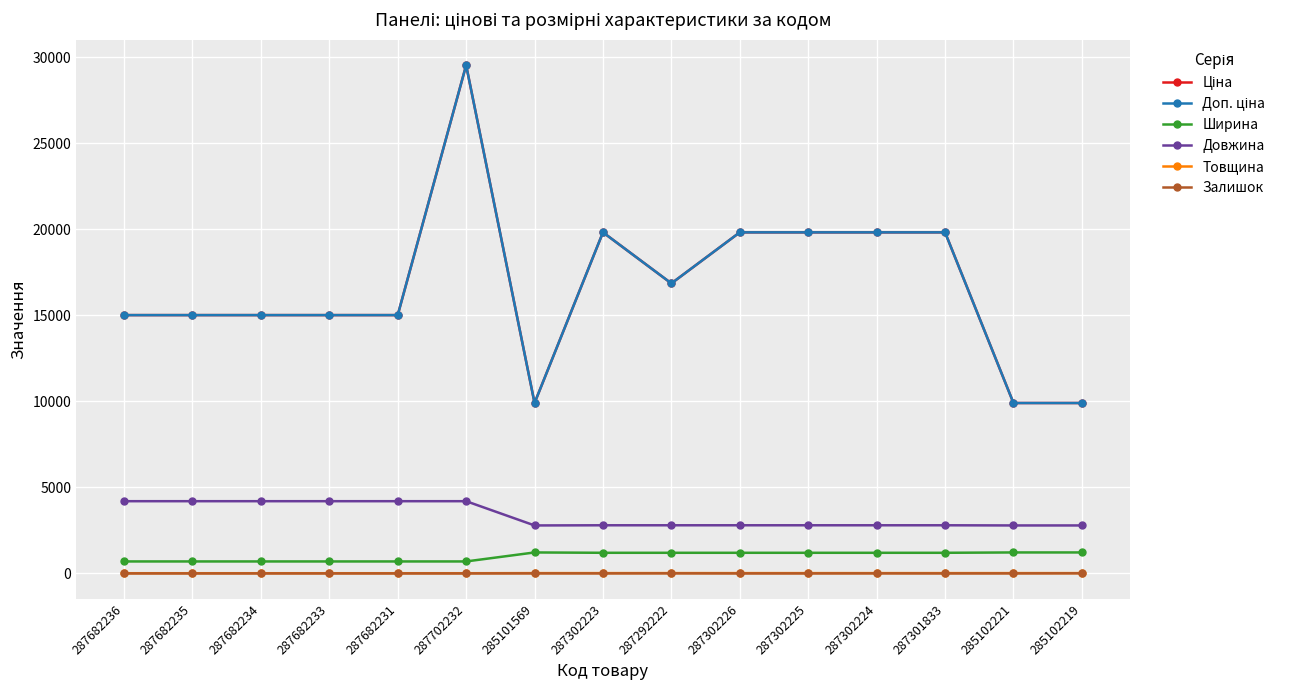

Between 285101569 and 285102219, which series saw the biggest shift?

Залишок